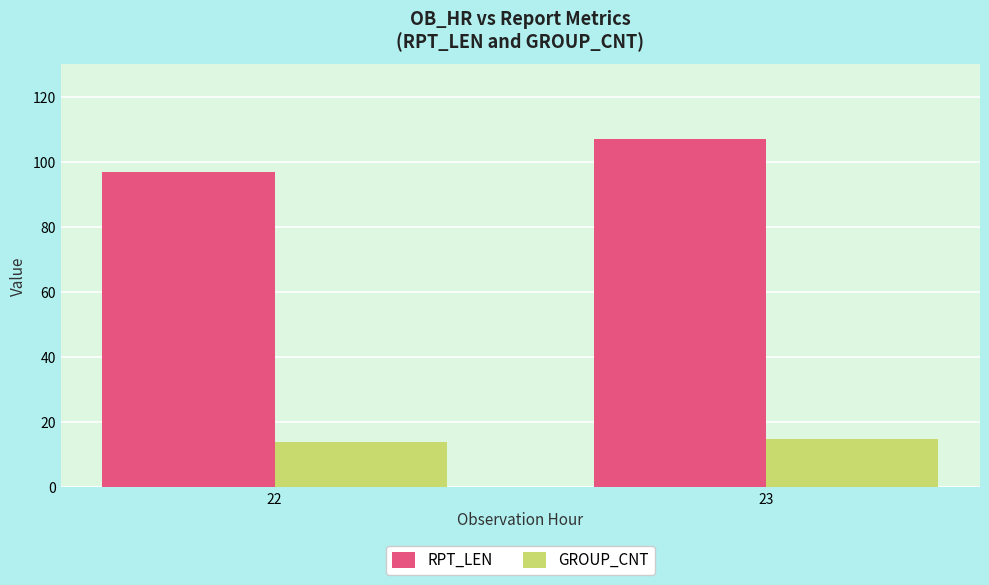

Rank the series at 23 from lowest to highest value.

GROUP_CNT, RPT_LEN